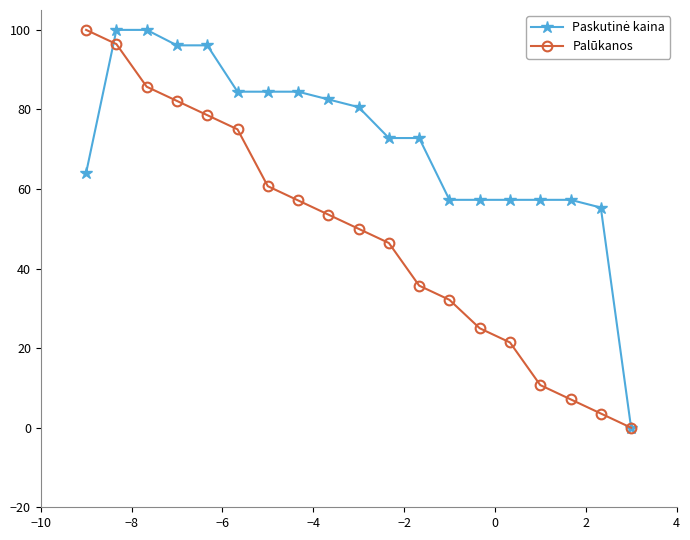

What is the maximum value shown in the chart?

100.0